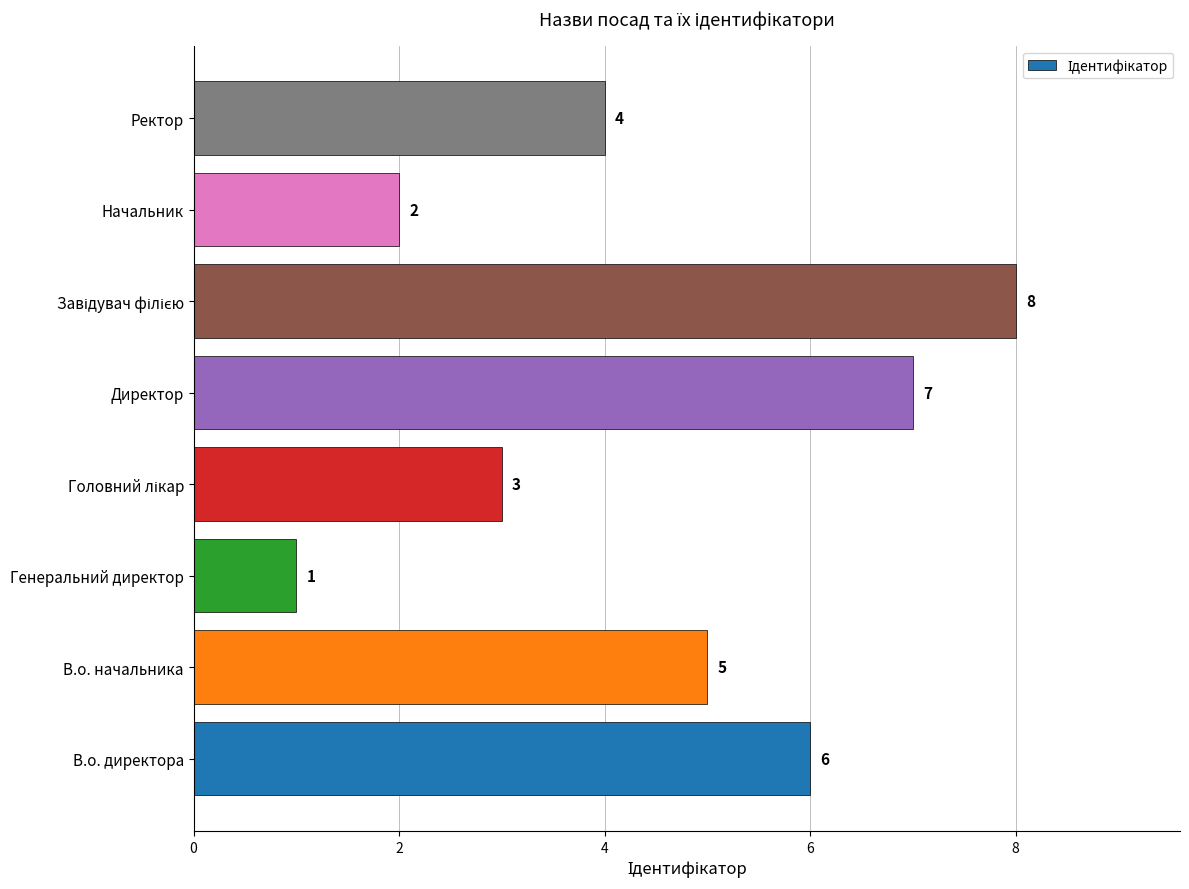

What is the minimum value shown in the chart?

1